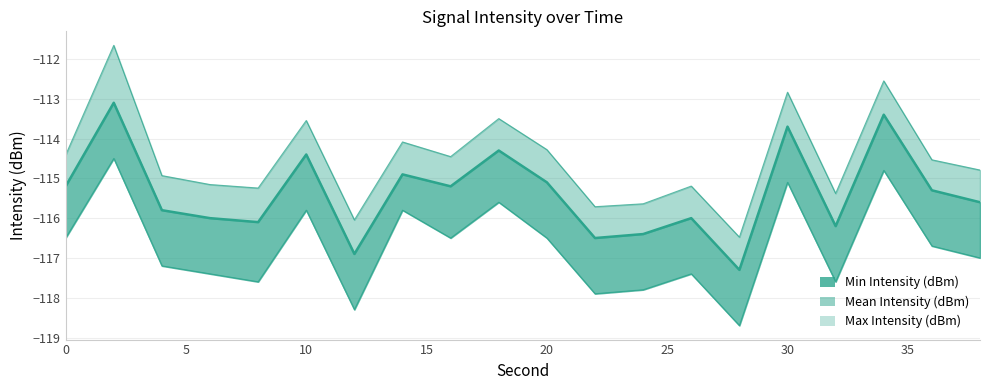

Count the number of categories in the chart.

20